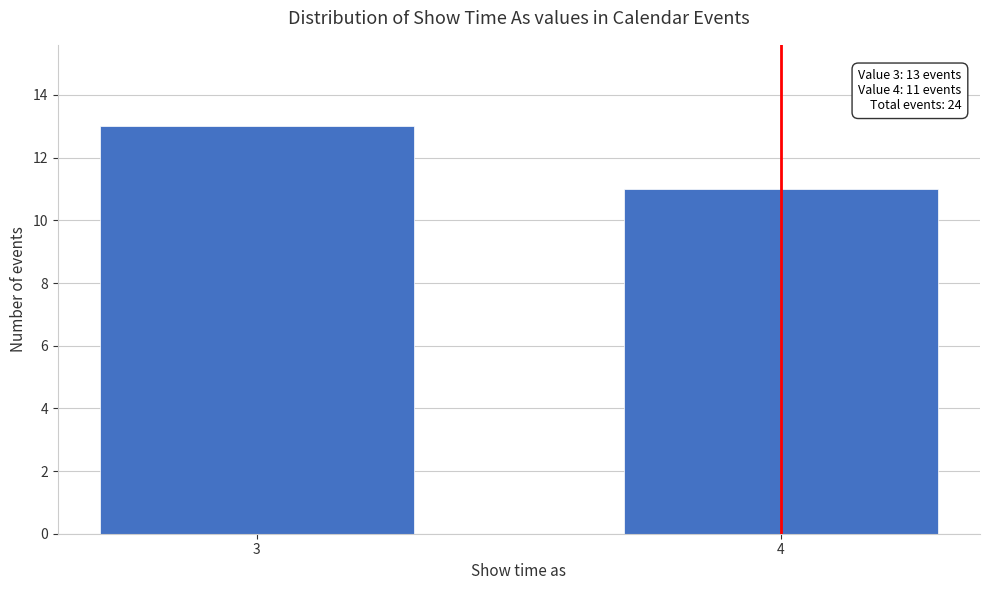

Reading left to right, list all the values displayed in this chart.

13	11